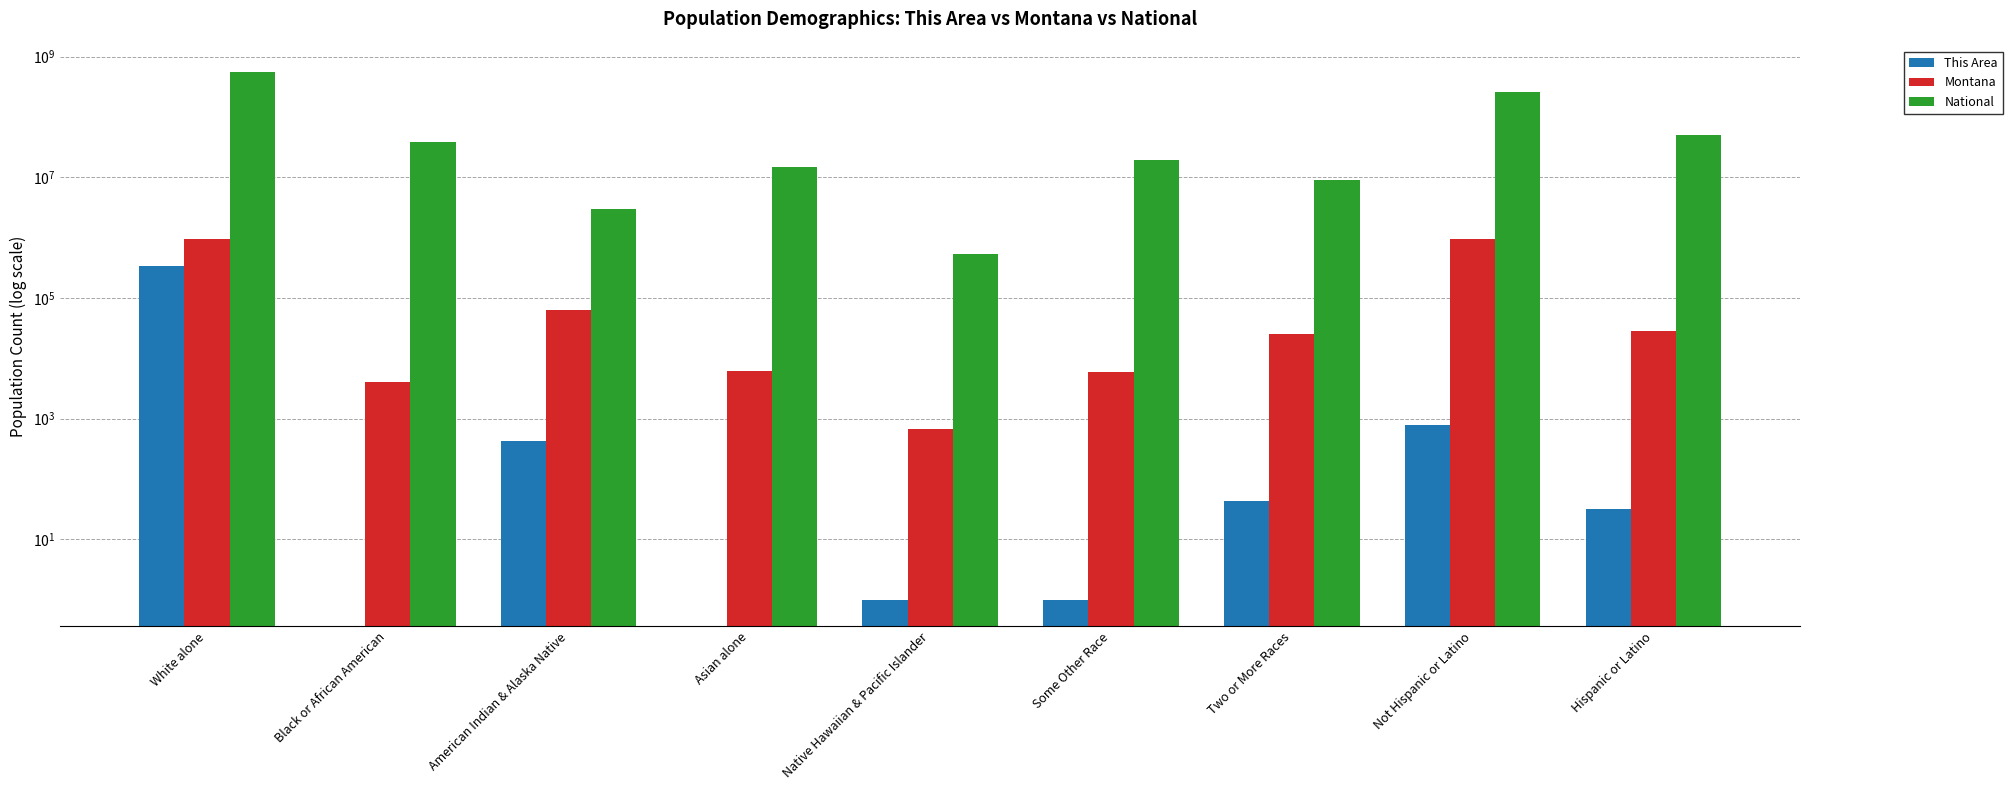

Is the value of National at Some Other Race greater than the value of Montana at Asian alone?

Yes